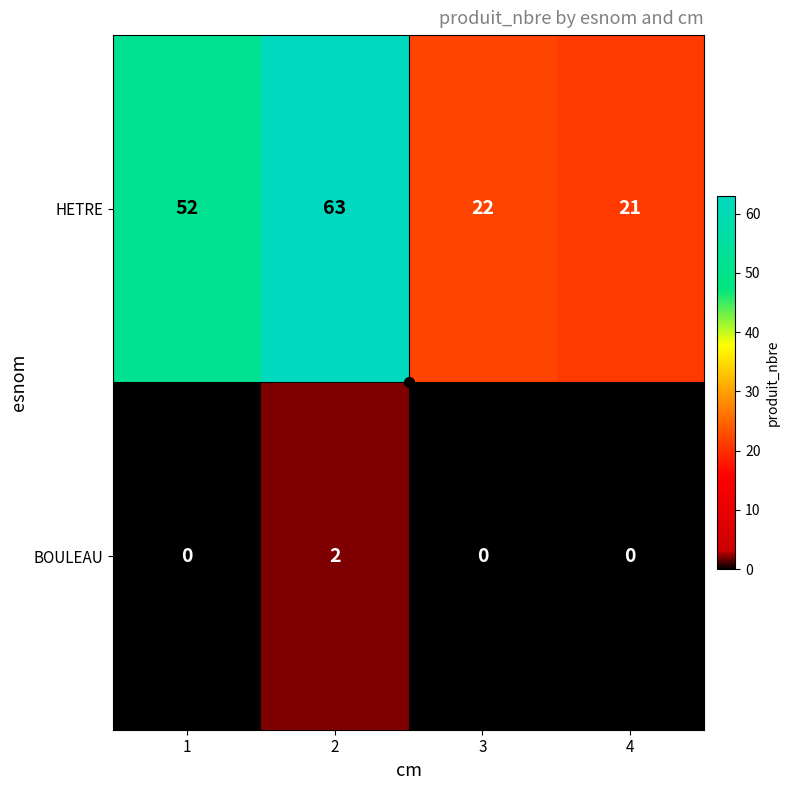

True or false: HETRE has a value of 80 at 1.

False